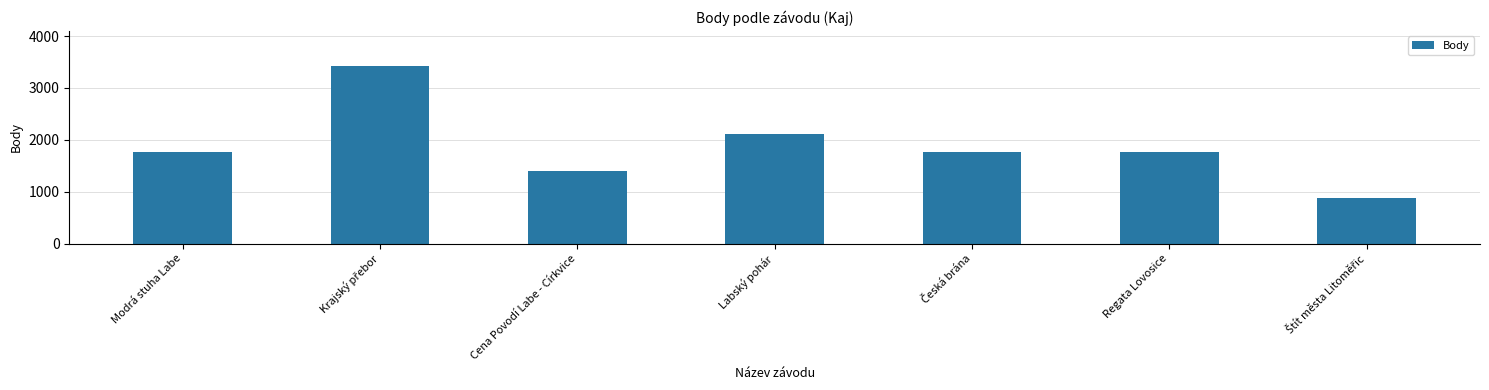

What is the minimum value shown in the chart?

879